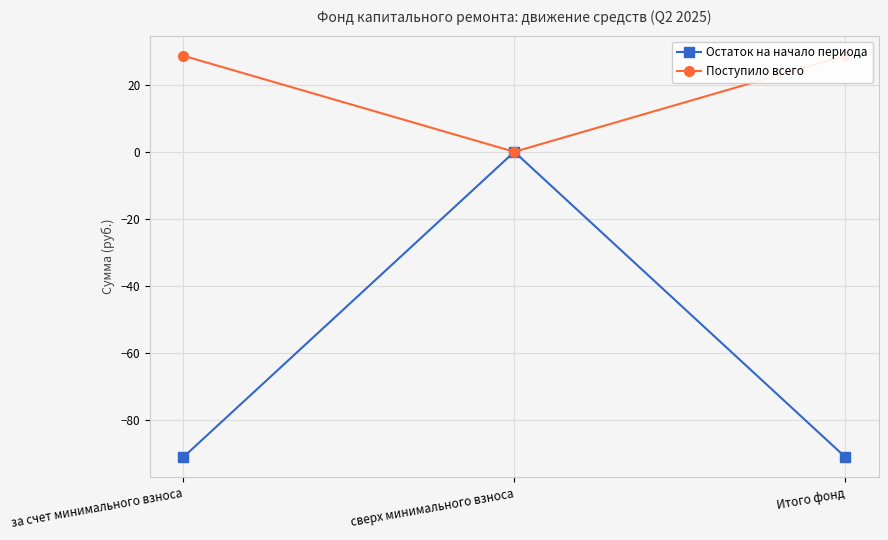

Rank the series by their maximum value, from lowest to highest.

Остаток на начало периода, Поступило всего